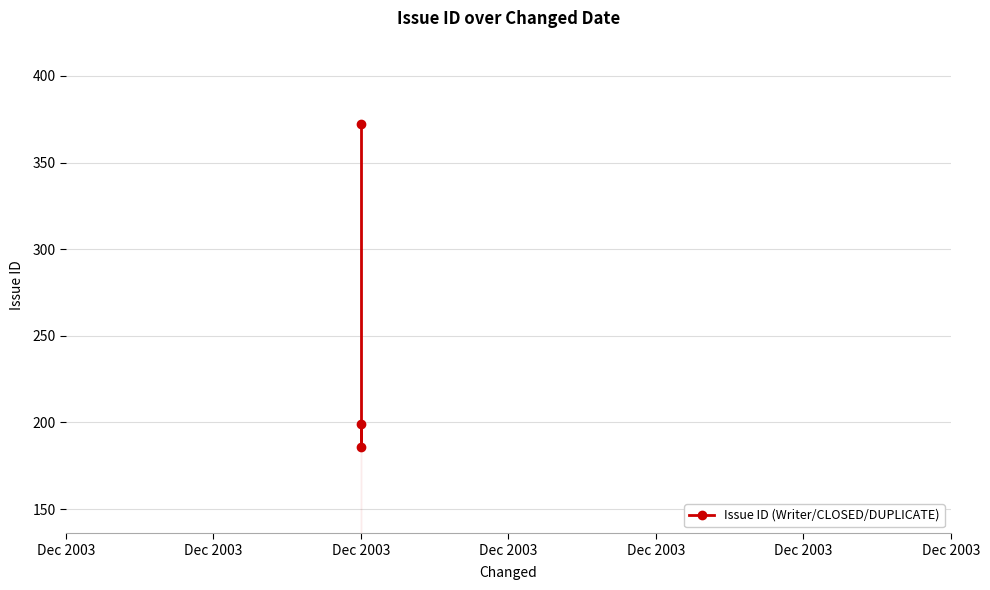

Rank the categories by value from lowest to highest.

Dec 2003, Dec 2003, Dec 2003